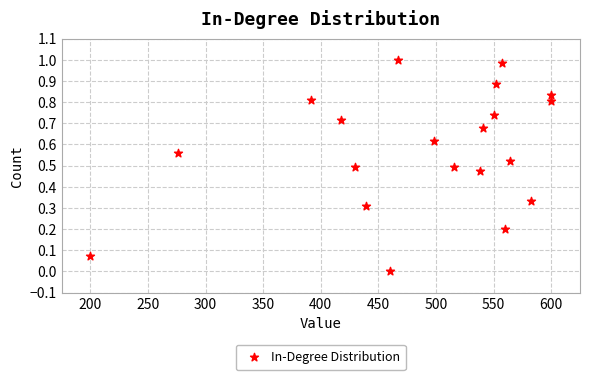

What is the range of X values (max minus min)?

400.0